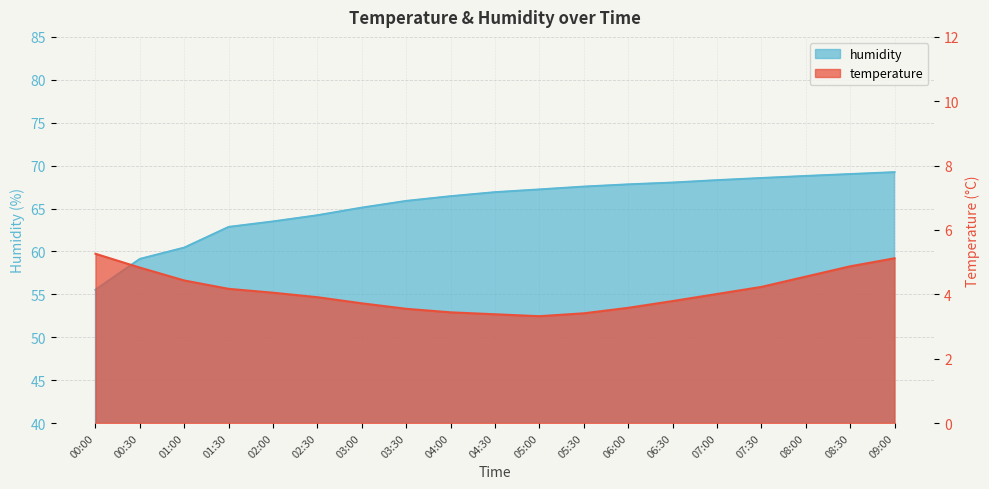

True or false: humidity and temperature intersect in this chart.

False